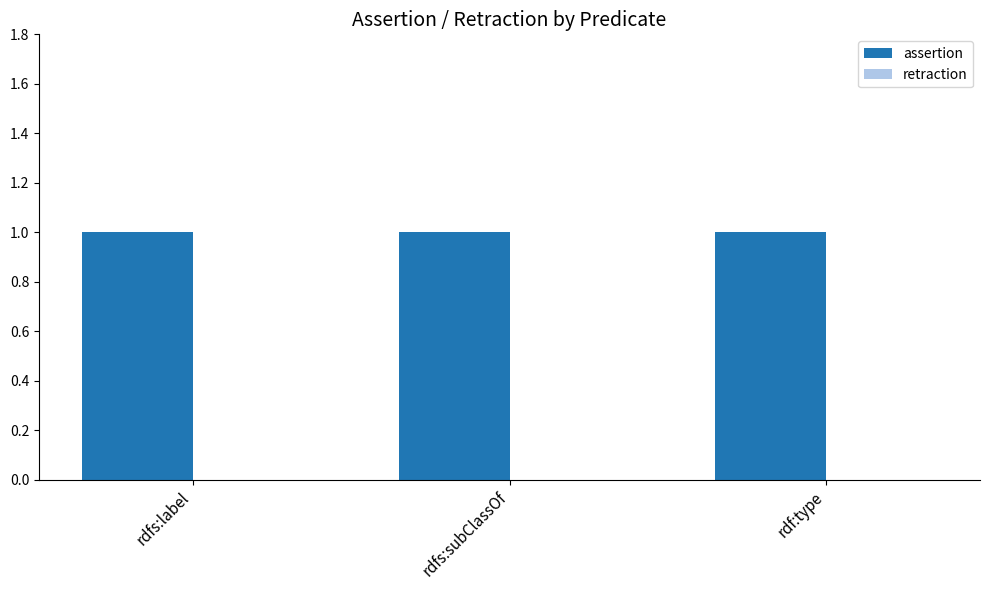

Read the assertion value at rdfs:label.

1